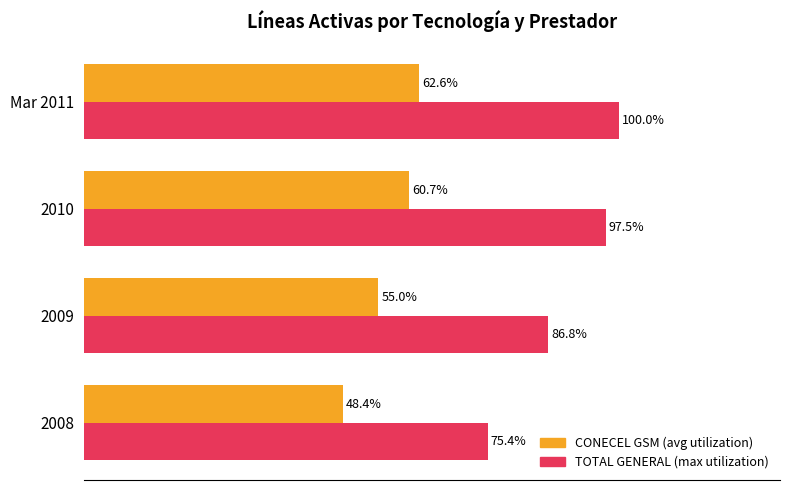

Which series has the largest total across all categories?

TOTAL GENERAL (max utilization)